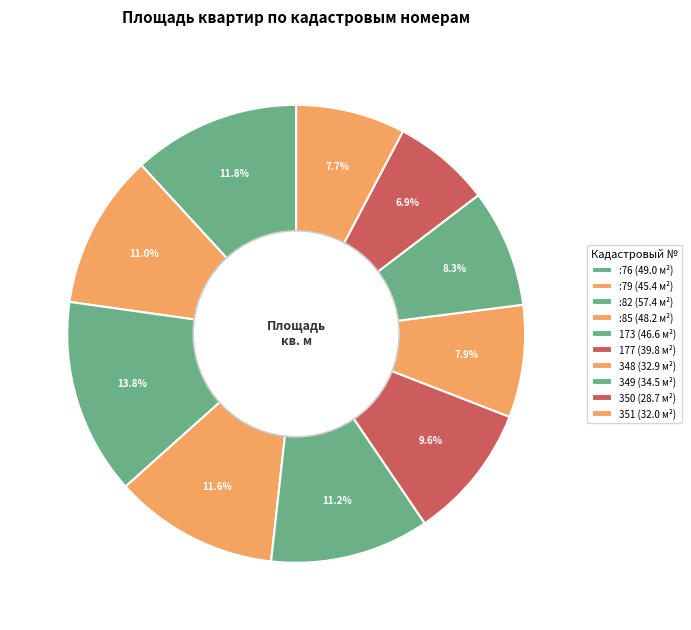

How many segments does this pie chart have?

10